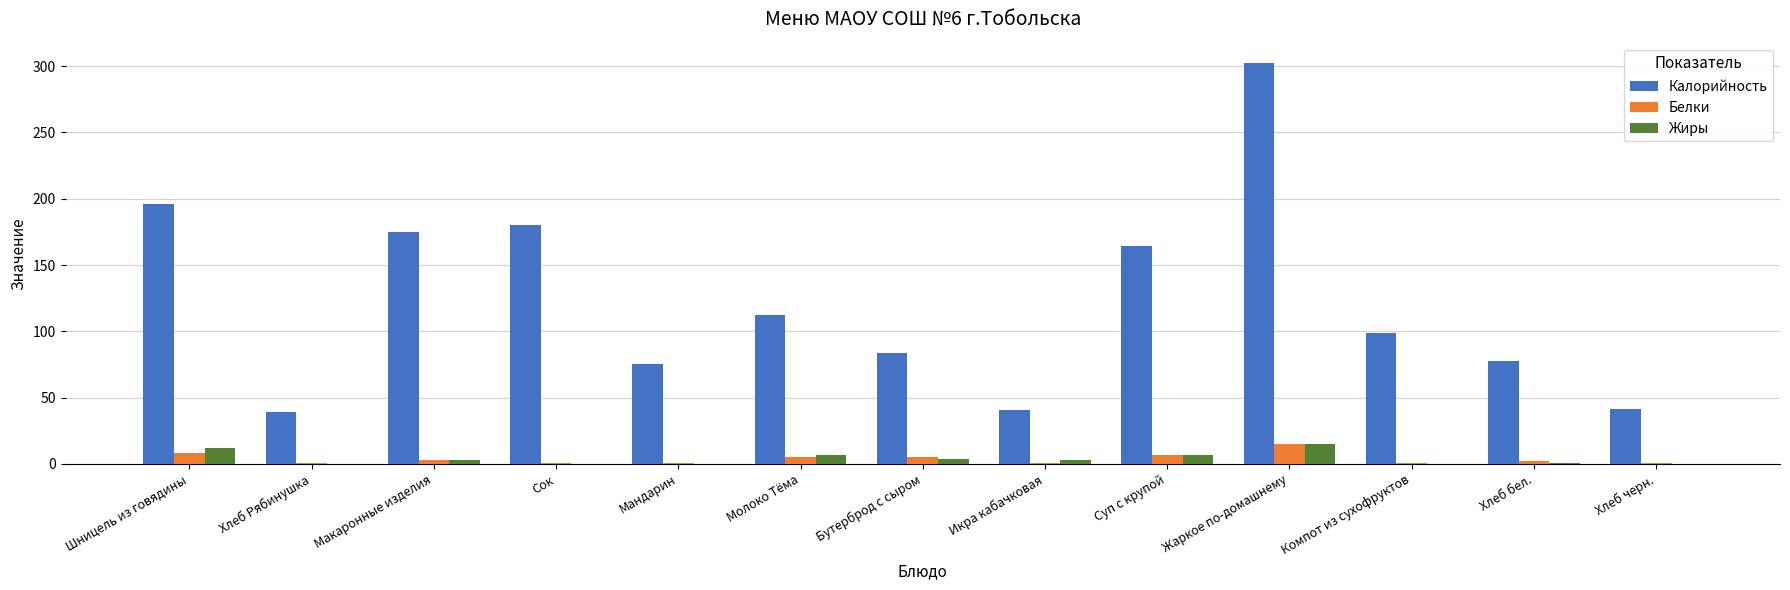

At which label does Белки first exceed 2?

Шницель из говядины